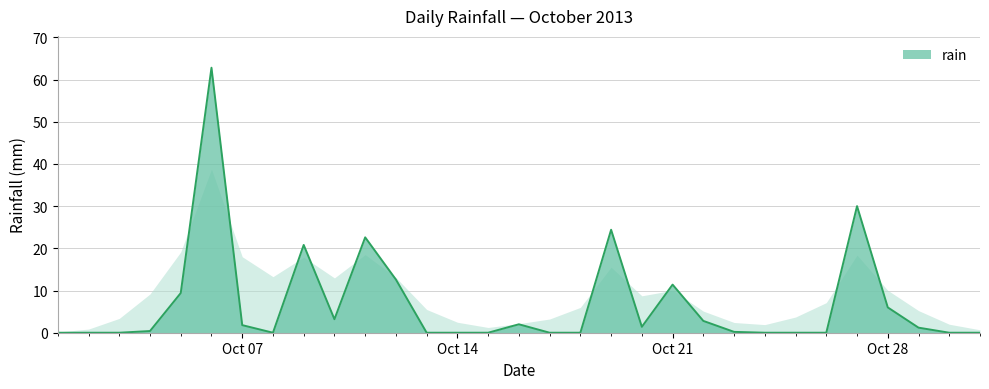

What is the maximum value shown in the chart?

62.8